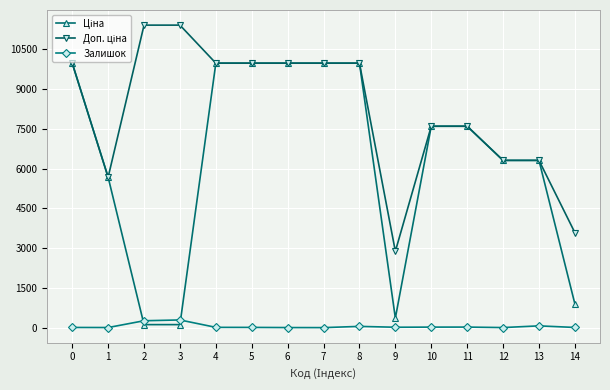

What is the greatest value displayed?

11410.0